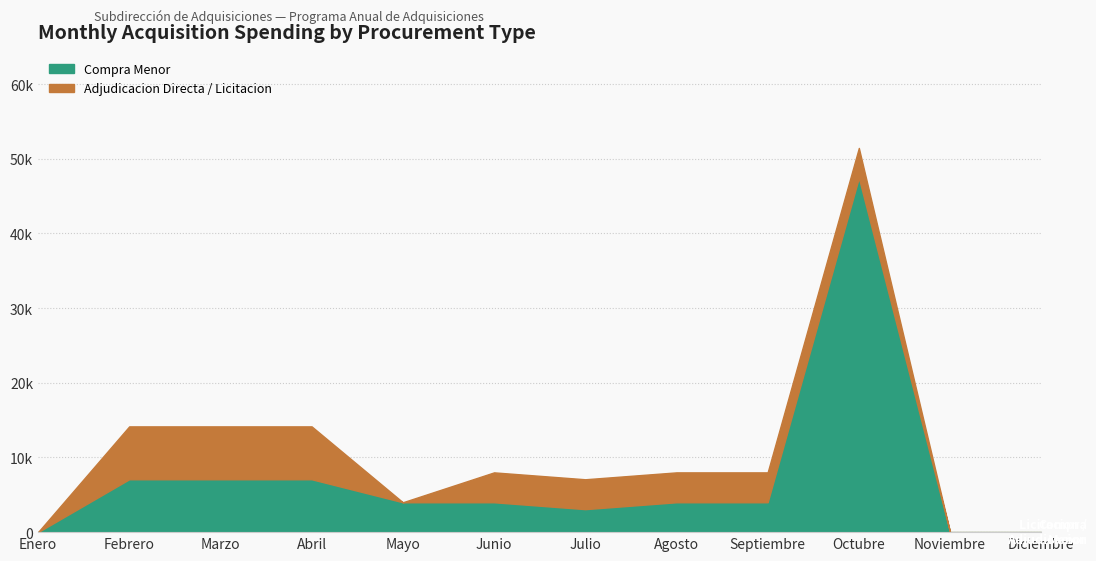

True or false: Compra Menor has a value of 23324.5 at Noviembre.

False